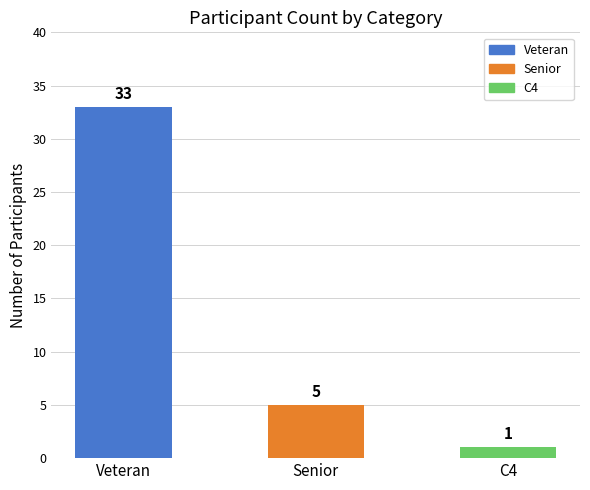

What position from the left is C4?

3